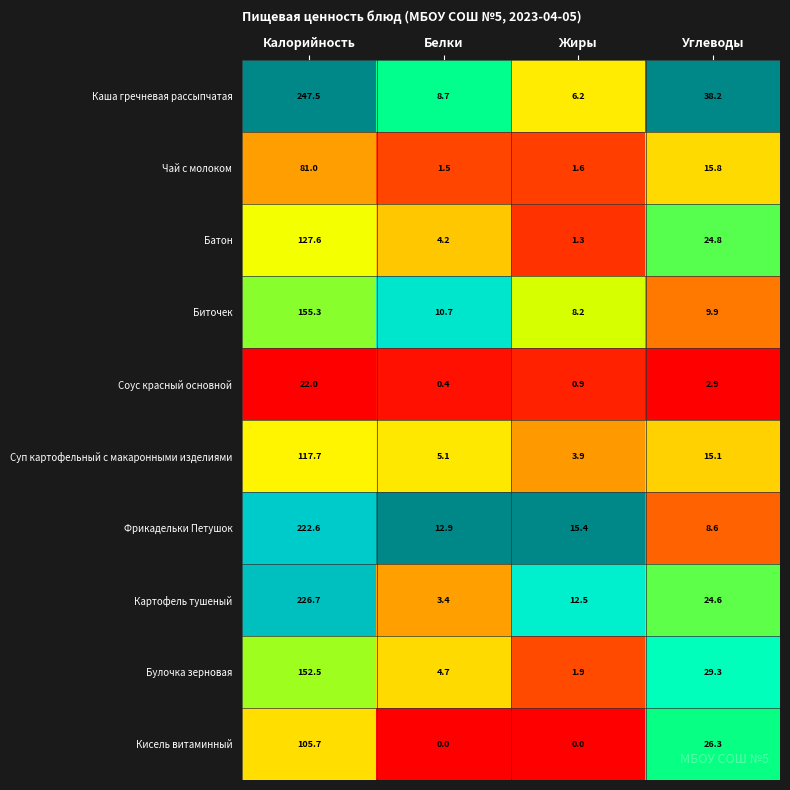

What is the greatest value displayed?

247.5